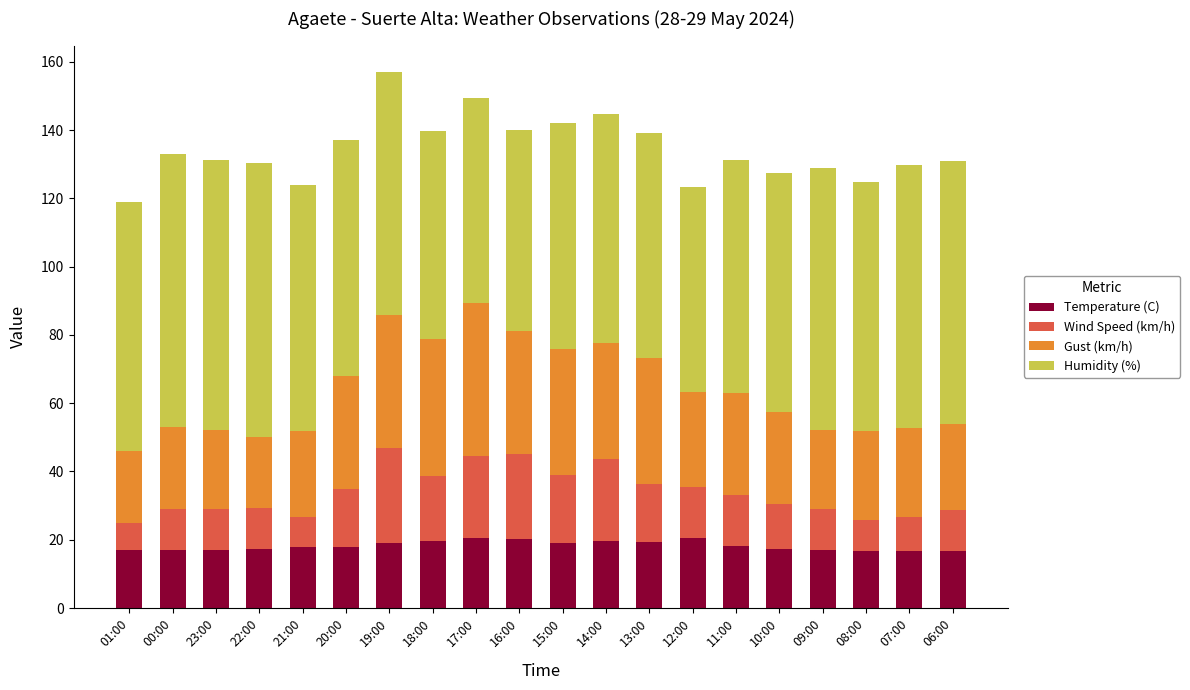

Is it true that Temperature (C) equals 26.0 at 08:00?

False